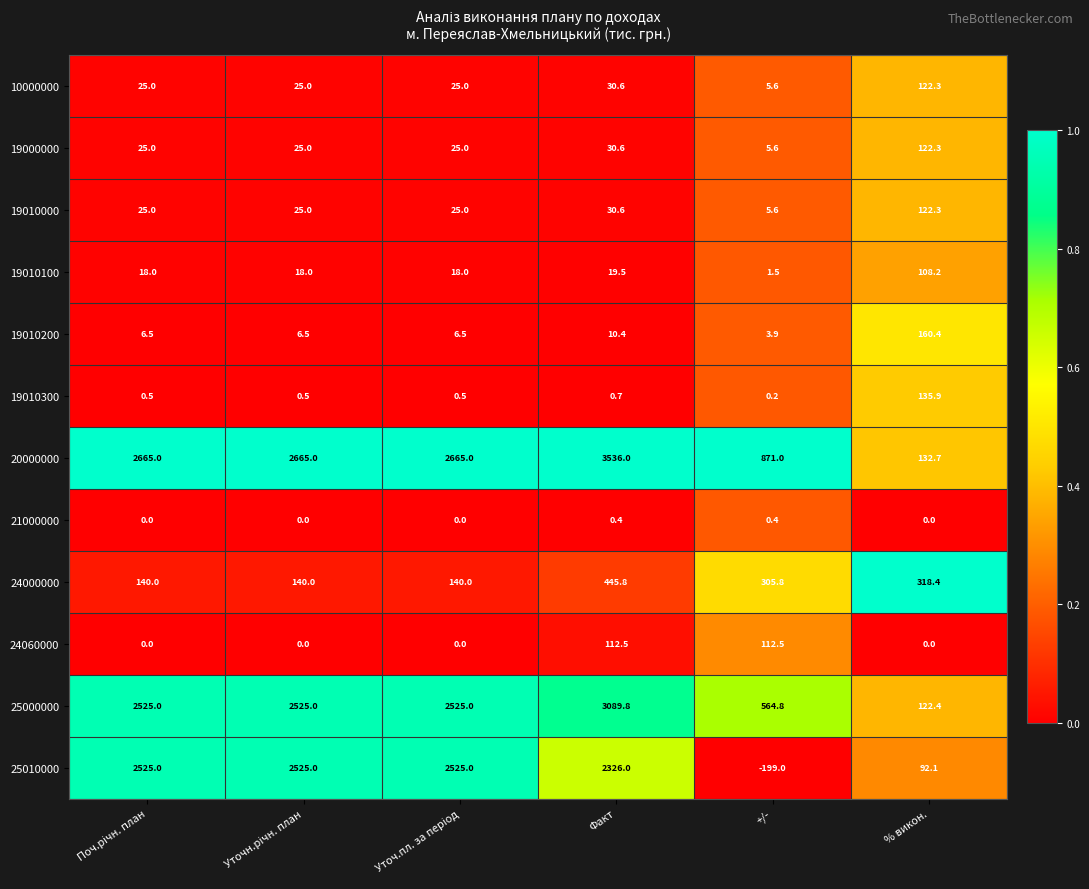

At which label is 10000000 closest to 63?

Факт